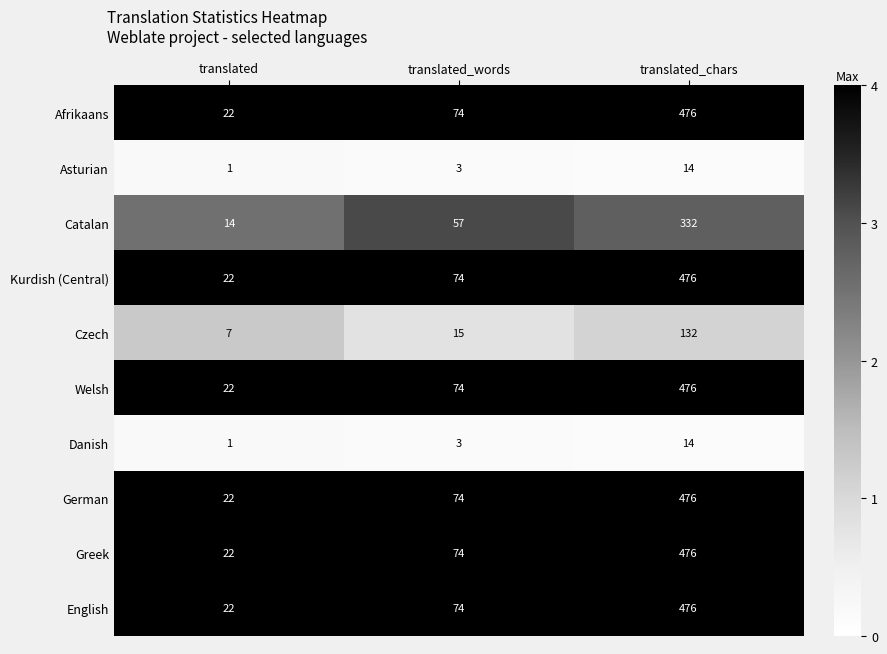

What is the total value across all series at translated_words?

522